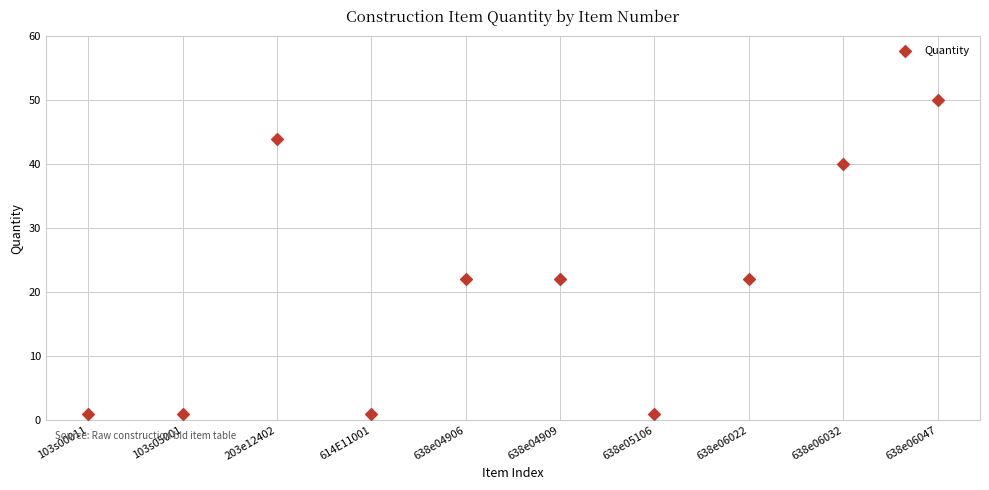

What is the average Y value?

20